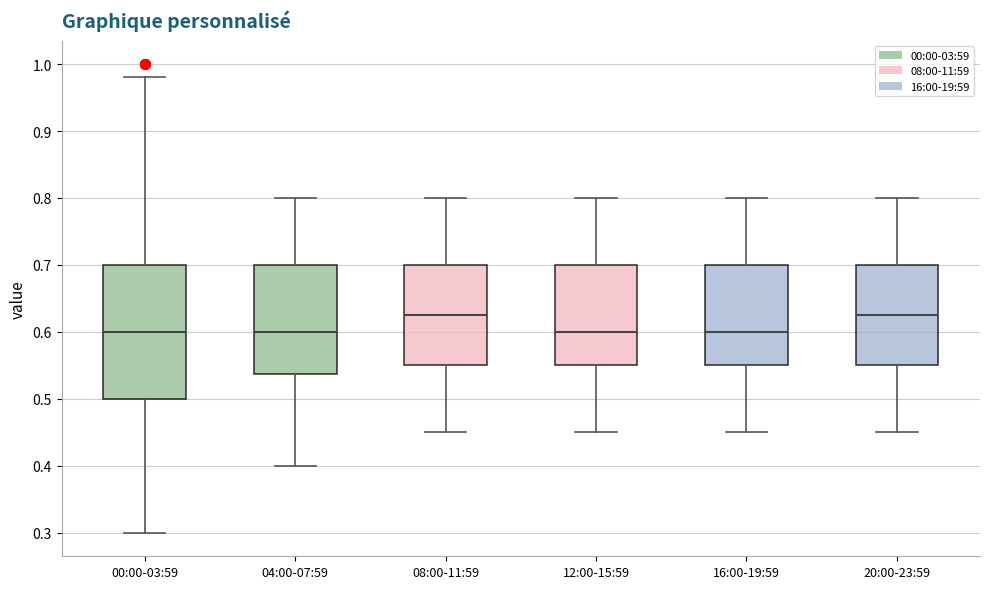

Where does the lower whisker of the box for 08:00-11:59 end on the y-axis? The values are not printed on the chart, so give them approximately, as read against the axis.

0.45